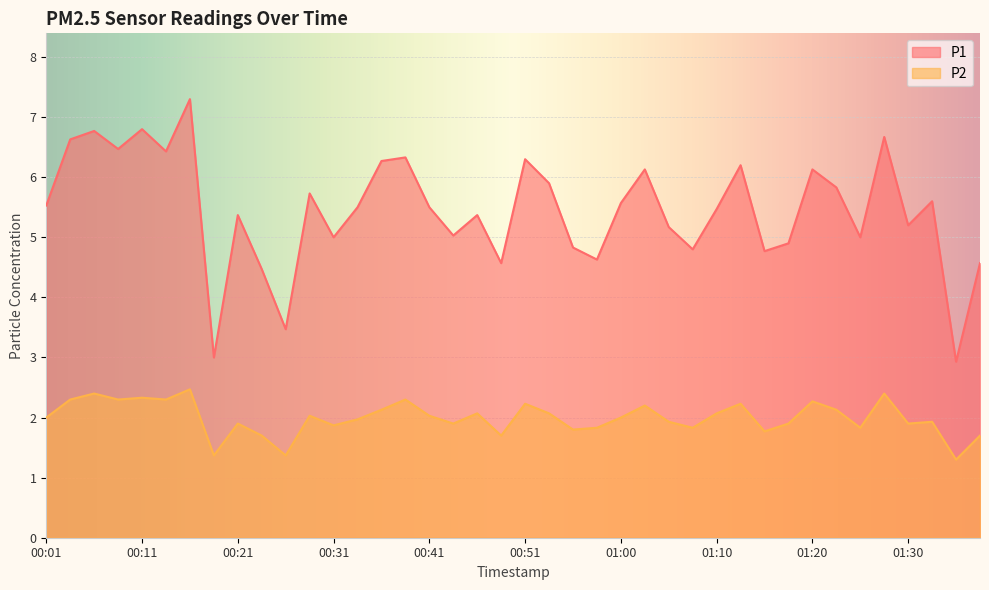

The P1 series shows 3.0 at 00:19. True or false?

True